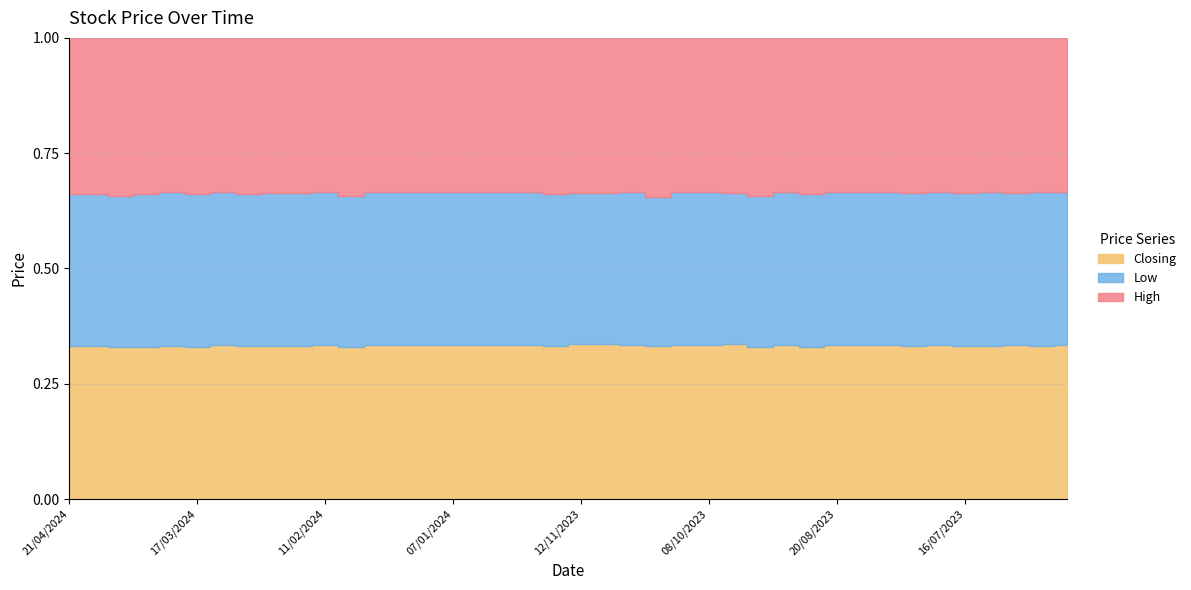

What is the label of the 22nd point from the right?

03/12/2023